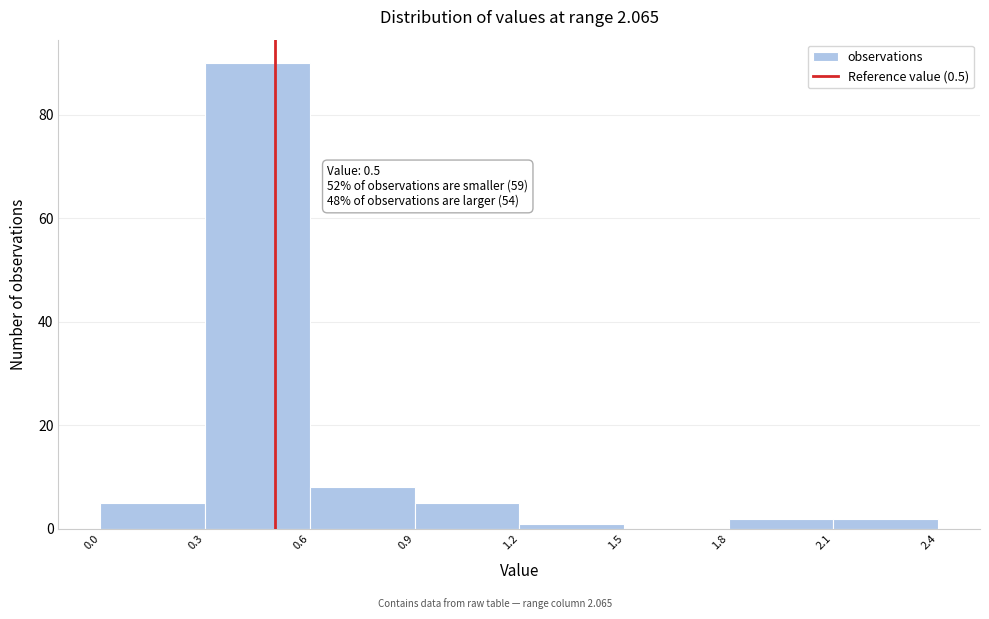

Over which range of the x-axis is the bar tallest?

0.3 to 0.6